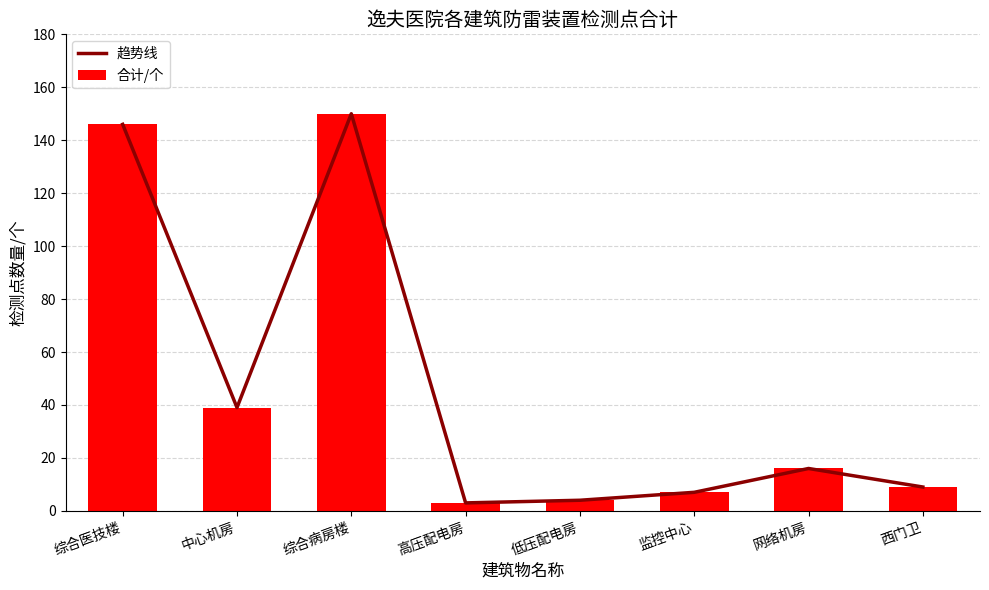

Rank the series at 中心机房 from highest to lowest value.

趋势线, 合计/个